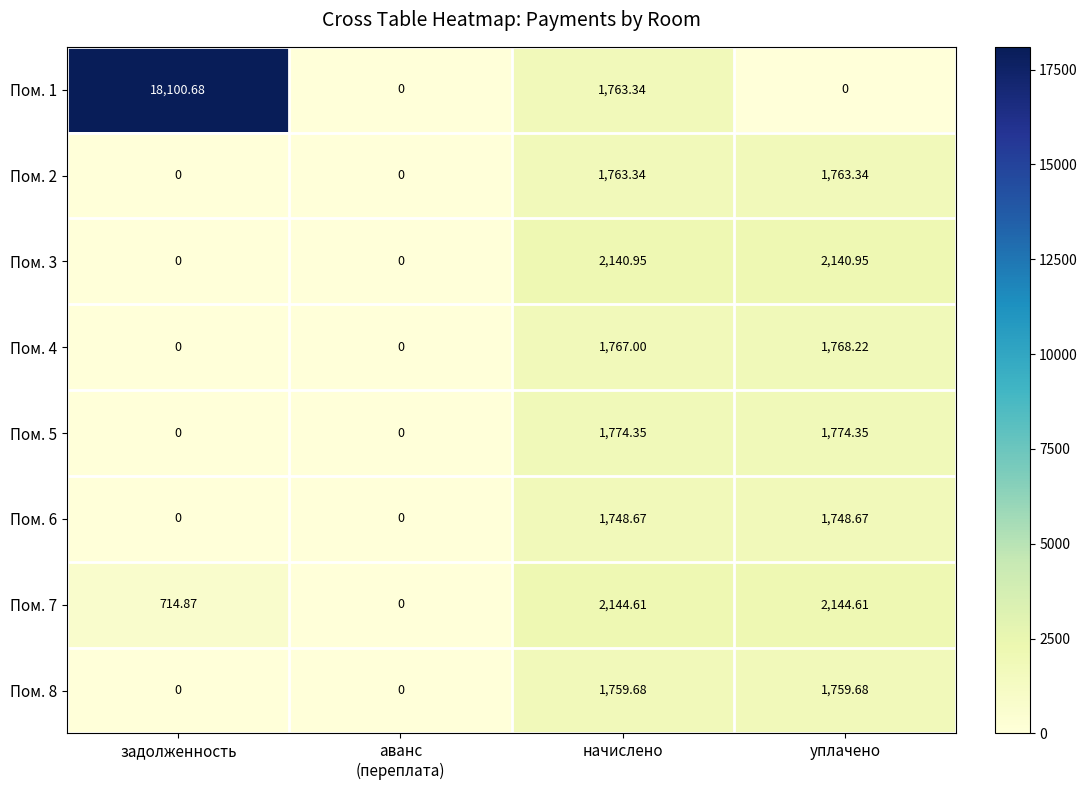

What is the total value across all series at уплачено?

13099.8